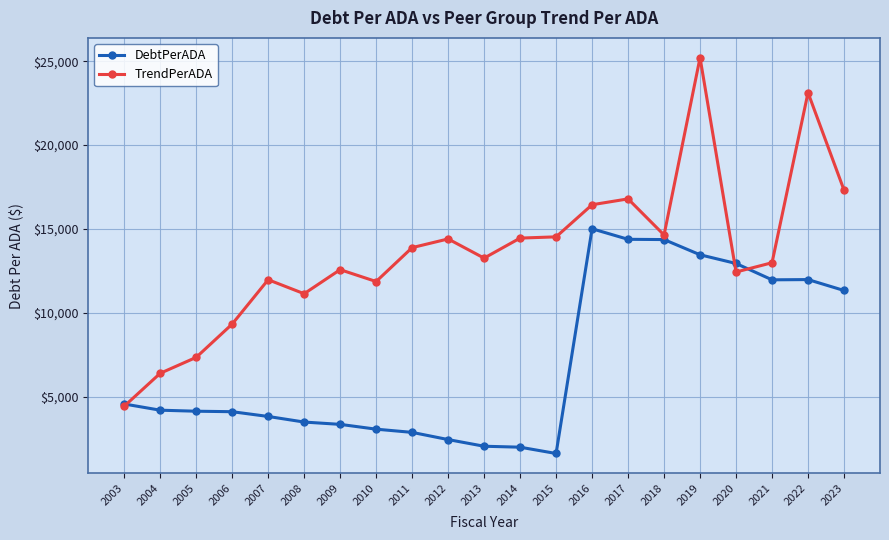

Is it true that TrendPerADA equals 13896.2 at 2011?

True